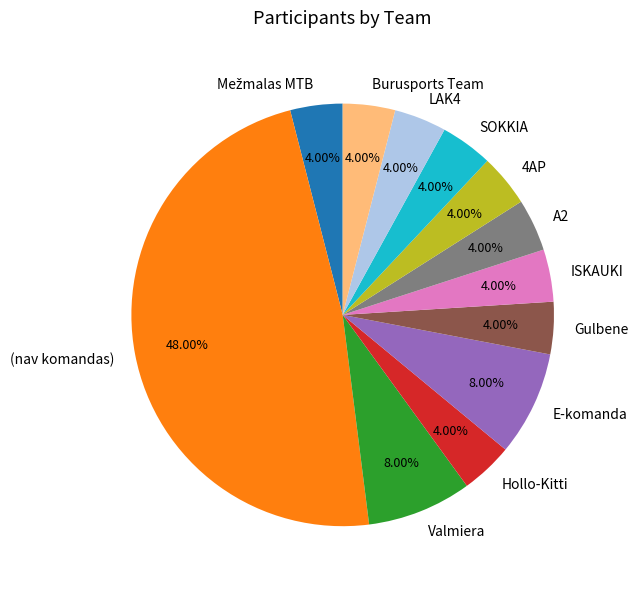

Which category has the biggest portion of the pie?

(nav komandas)